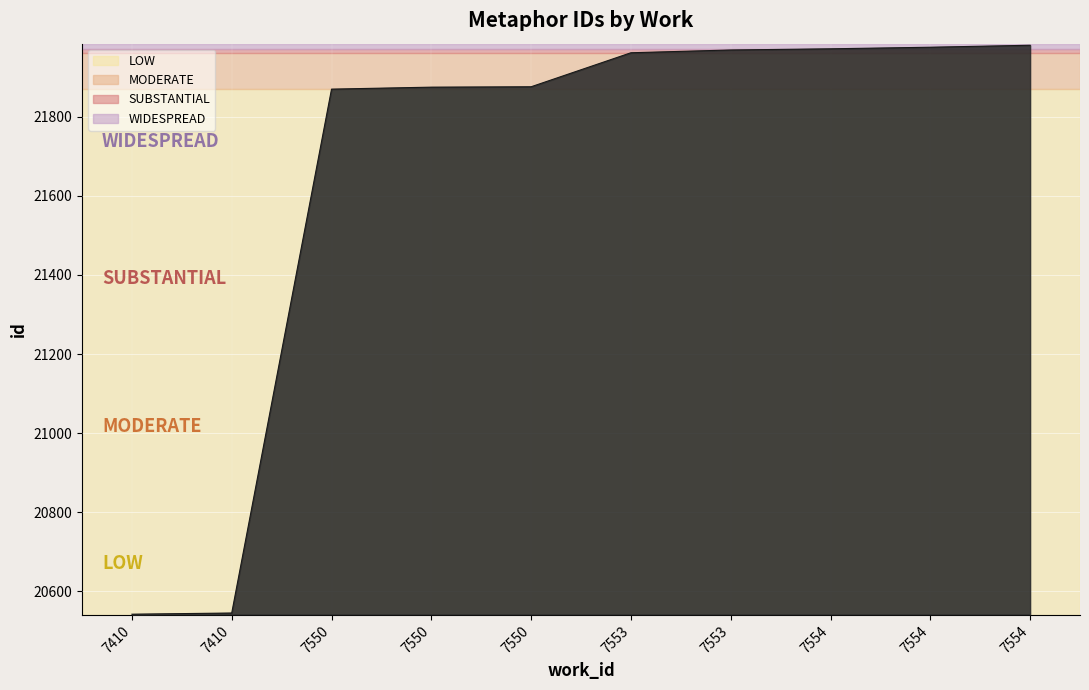

What is the difference between the values at 7550 and 7410?

1328